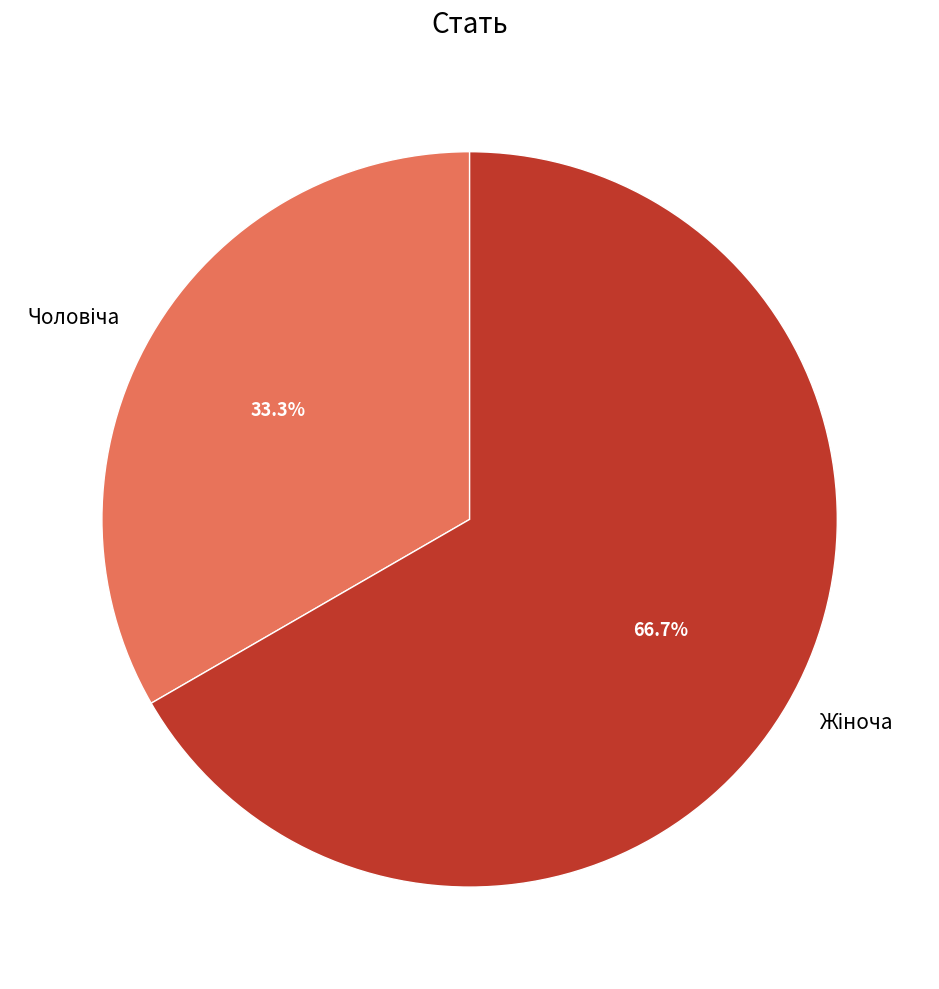

True or false: Чоловіча accounts for 26% of the total.

False